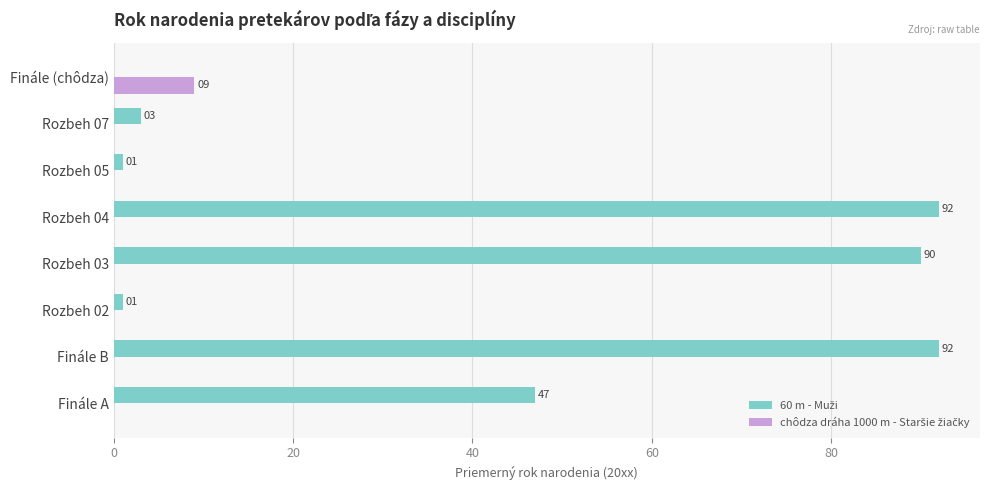

What is the total value across all series at Finále A?

47